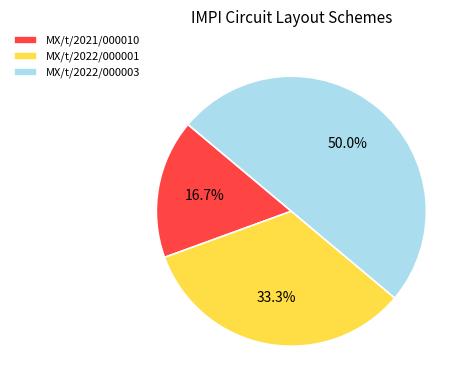

Which has a higher value, MX/t/2021/000010 or MX/t/2022/000003?

MX/t/2022/000003